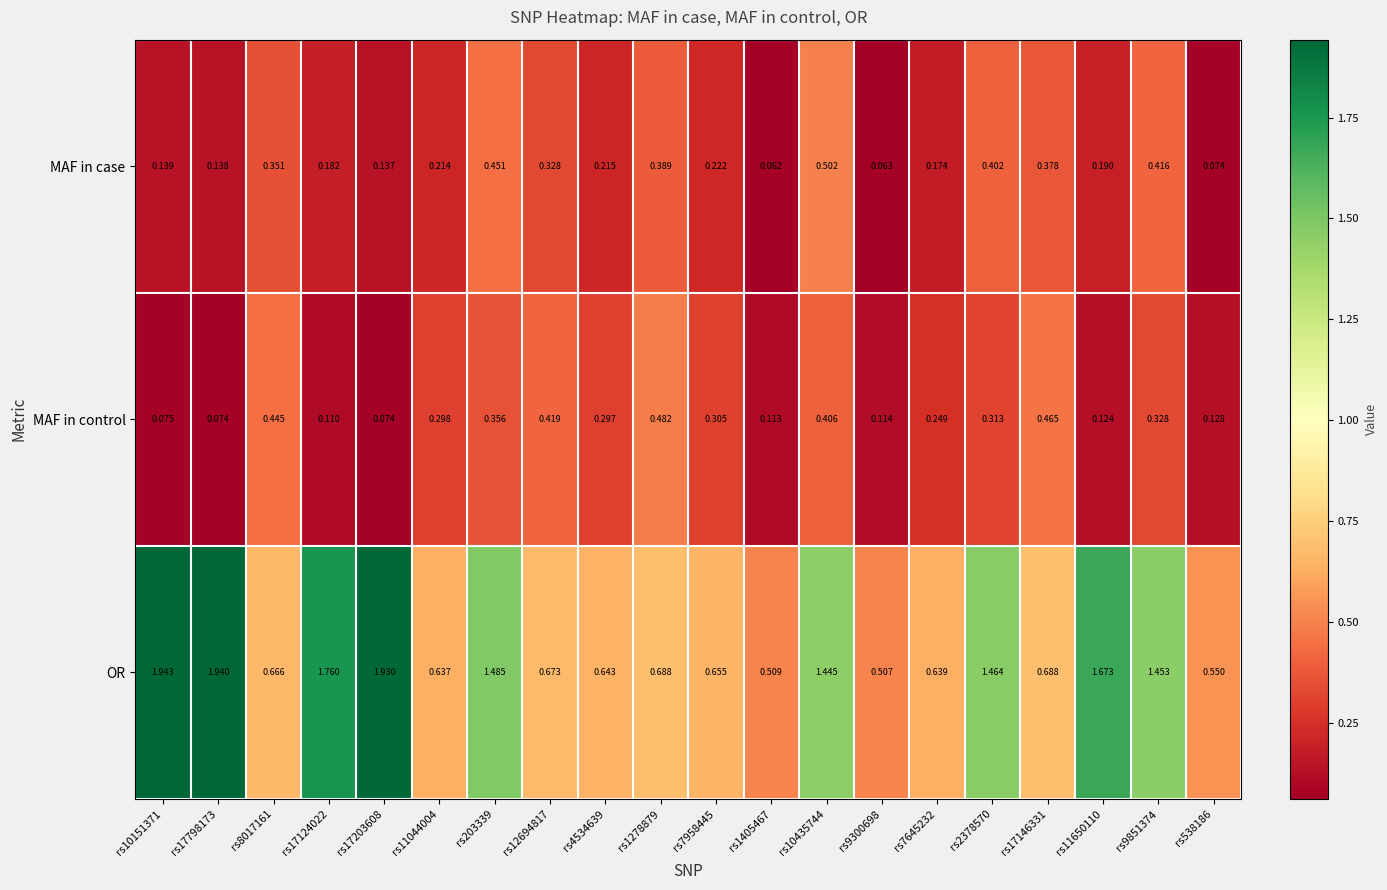

List the series in order of their peak value, highest first.

OR, MAF in case, MAF in control